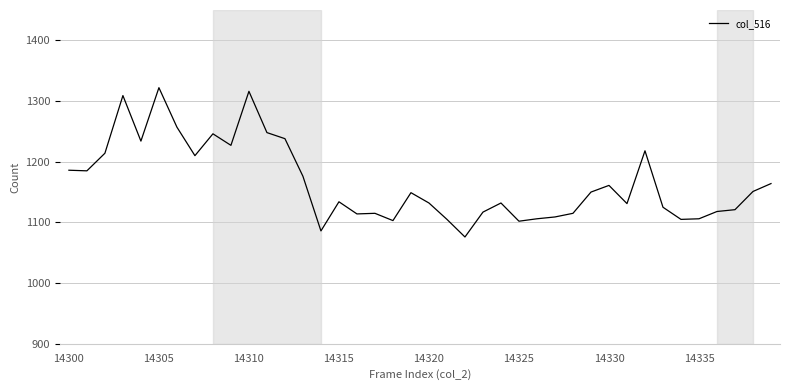

What is the difference between the maximum and minimum values?

246